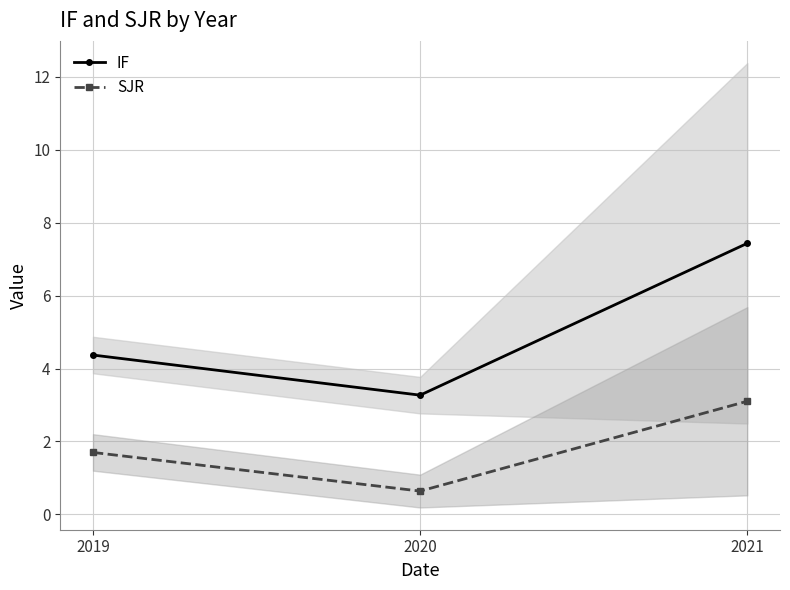

What is the difference between the highest and lowest values at 2020?

2.6